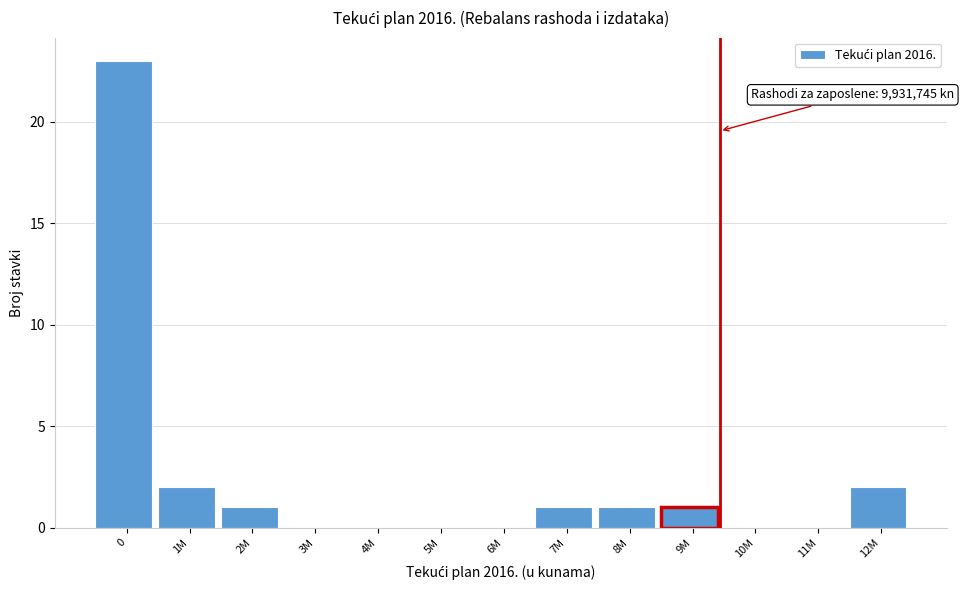

Reading right to left, list all the values displayed in this chart.

12M=2	11M=0	10M=0	9M=1	8M=1	7M=1	6M=0	5M=0	4M=0	3M=0	2M=1	1M=2	0=23